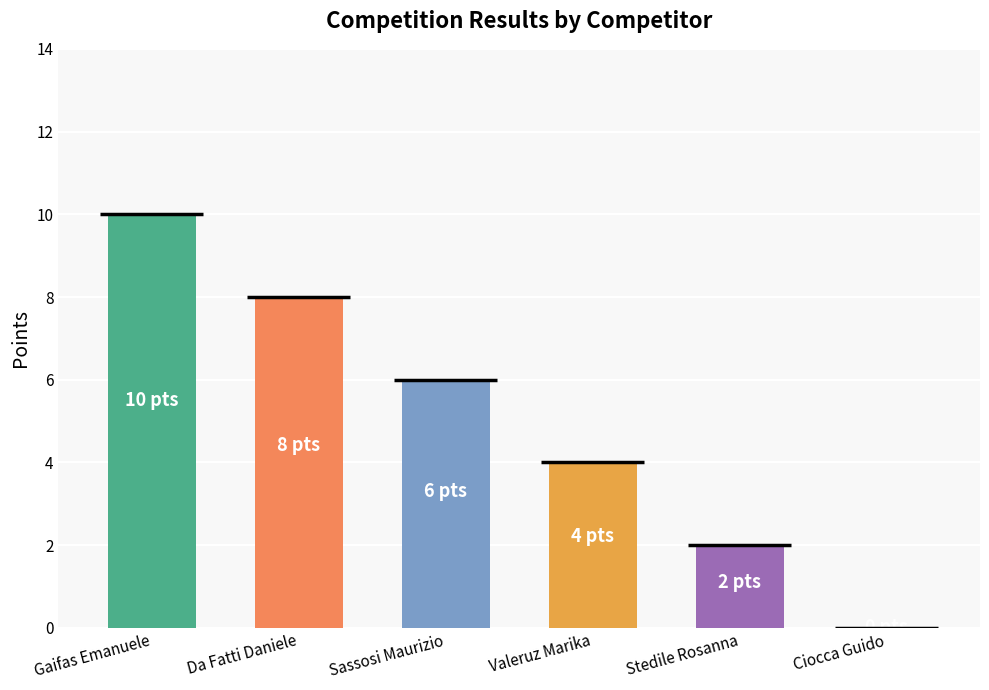

Rank the categories by value from highest to lowest.

Gaifas Emanuele, Da Fatti Daniele, Sassosi Maurizio, Valeruz Marika, Stedile Rosanna, Ciocca Guido